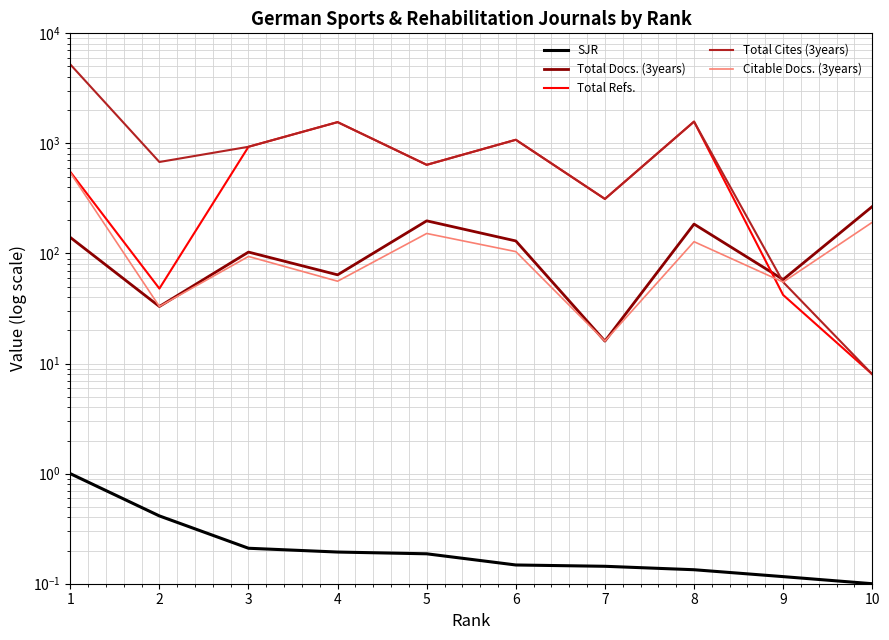

How many times do Total Refs. and Total Docs. (3years) cross each other?

1